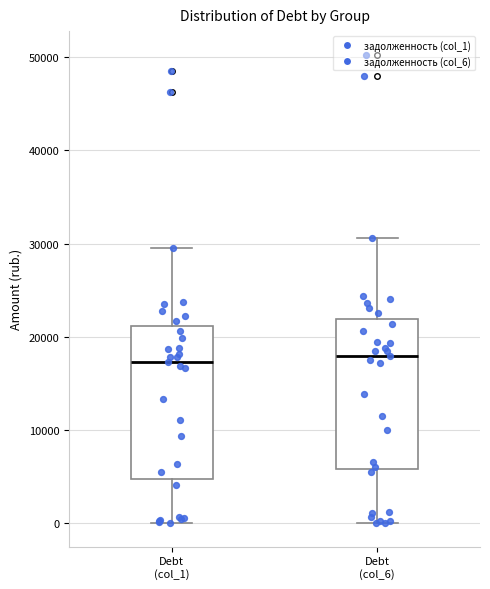

Reading left to right, read every box against the y-axis: the position of its median line, the range the box covers, and the ends of its whiskers. The values are not printed on the chart, so give them approximately, as read against the axis.

Debt (col_1): median 17000, box 5000 to 21000, whiskers 0 to 29000
Debt (col_6): median 18000, box 6000 to 22000, whiskers 0 to 31000